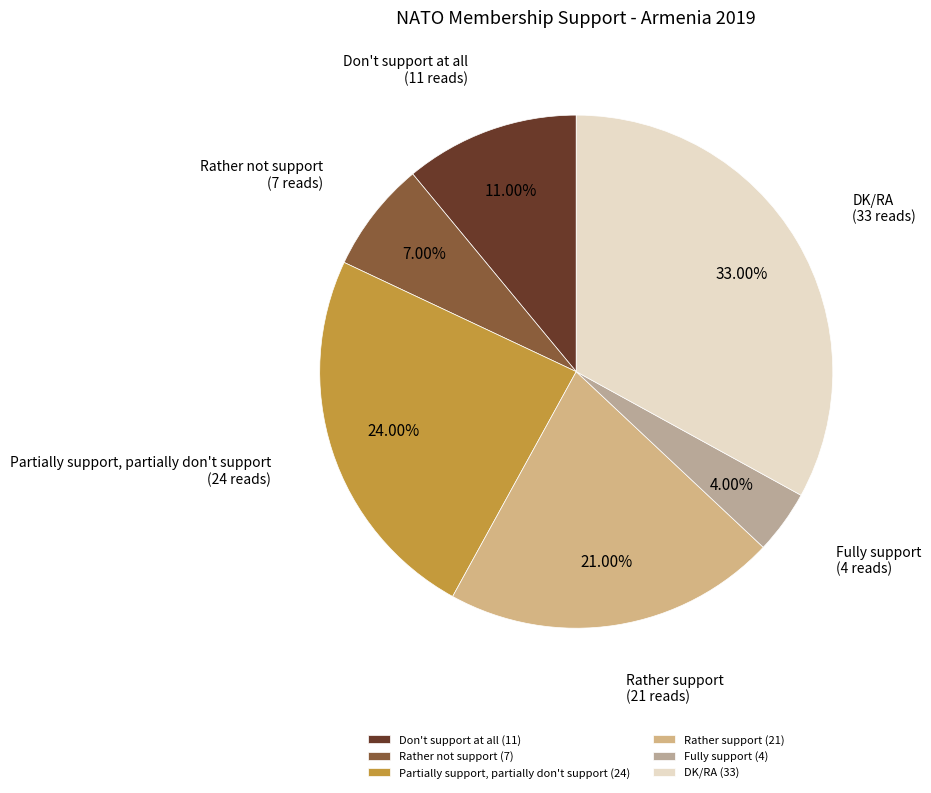

Is there a majority slice in this chart?

No